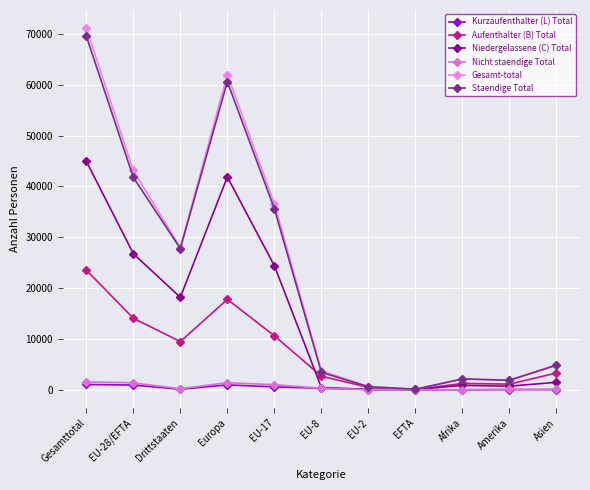

Does the chart display data point markers on the line(s)?

Yes